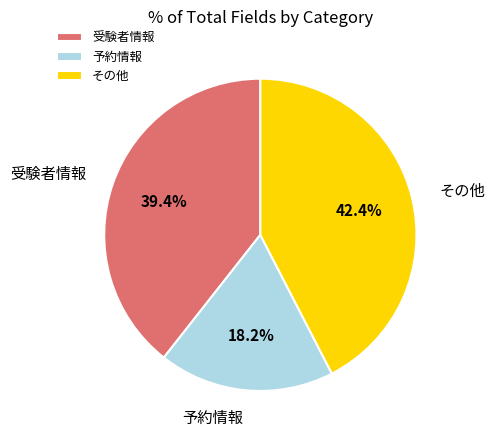

To the nearest percent, what is the difference between the largest and smallest slice percentages?

24%